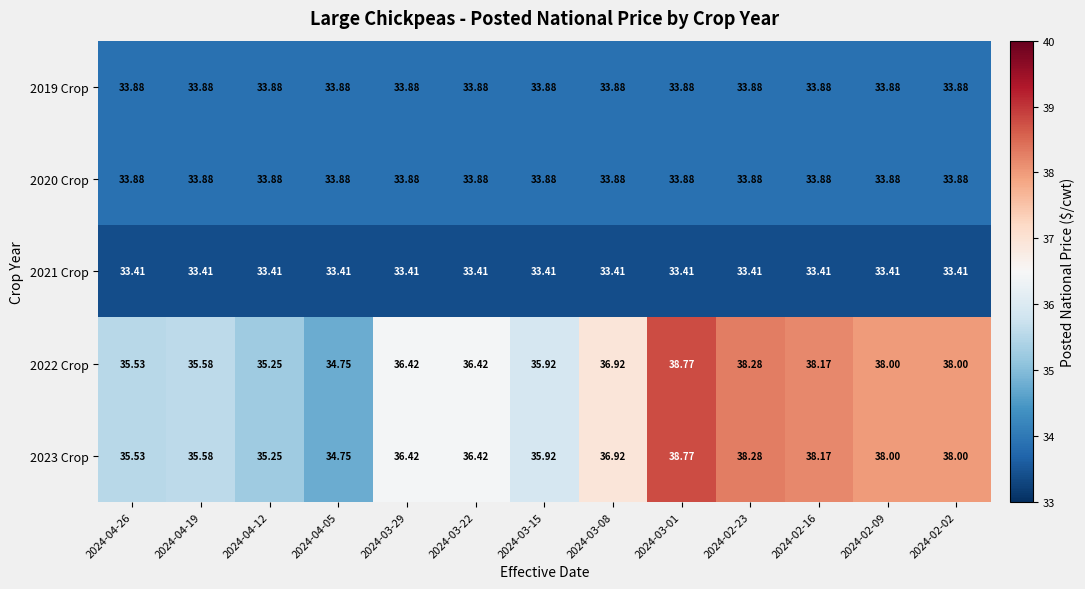

Is the value of 2022 Crop at 2024-03-08 greater than the value of 2021 Crop at 2024-02-16?

Yes